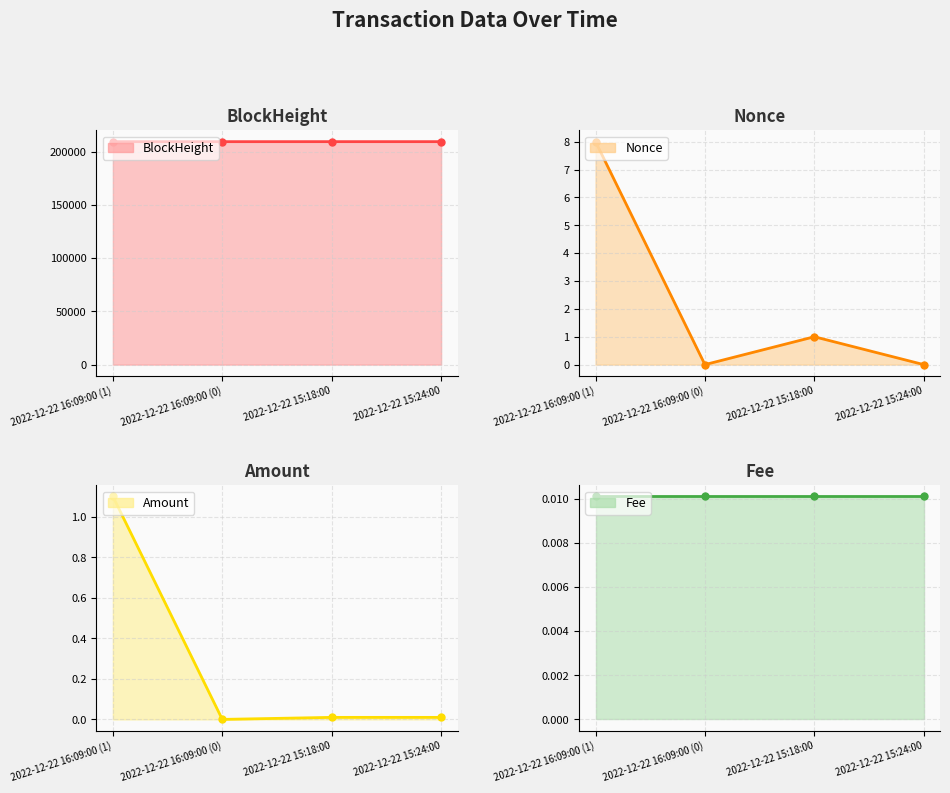

What is the greatest value displayed?

209273.0